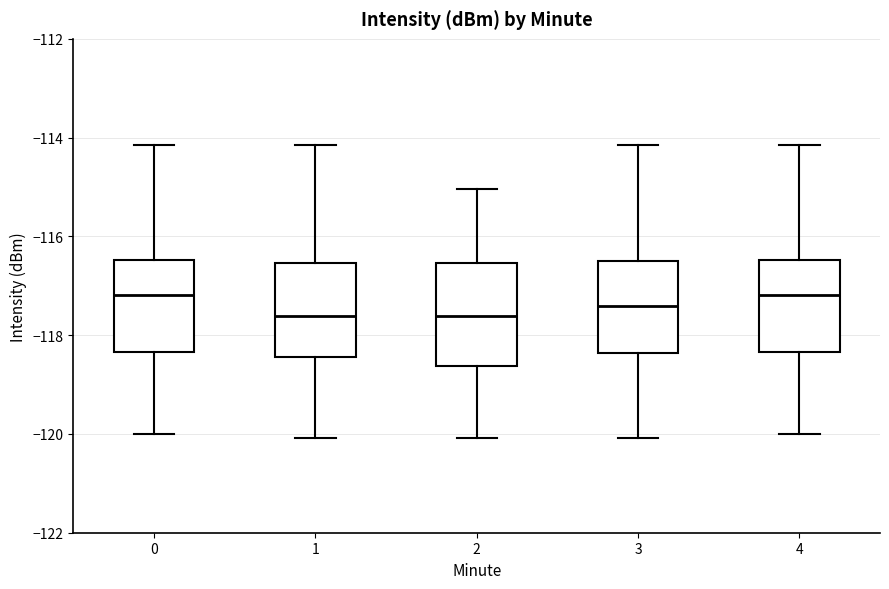

Reading left to right, read every box against the y-axis: the position of its median line, the range the box covers, and the ends of its whiskers. The values are not printed on the chart, so give them approximately, as read against the axis.

0: median -117.2, box -118.4 to -116.4, whiskers -120.0 to -114.2
1: median -117.6, box -118.4 to -116.6, whiskers -120.0 to -114.2
2: median -117.6, box -118.6 to -116.6, whiskers -120.0 to -115.0
3: median -117.4, box -118.4 to -116.6, whiskers -120.0 to -114.2
4: median -117.2, box -118.4 to -116.4, whiskers -120.0 to -114.2